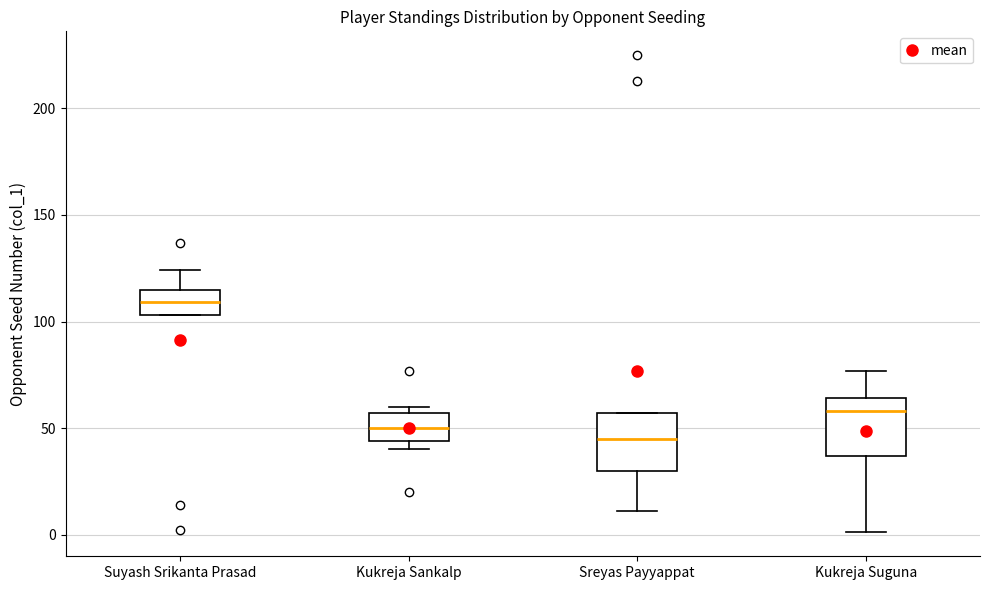

Which box's median line is the highest?

Suyash Srikanta Prasad